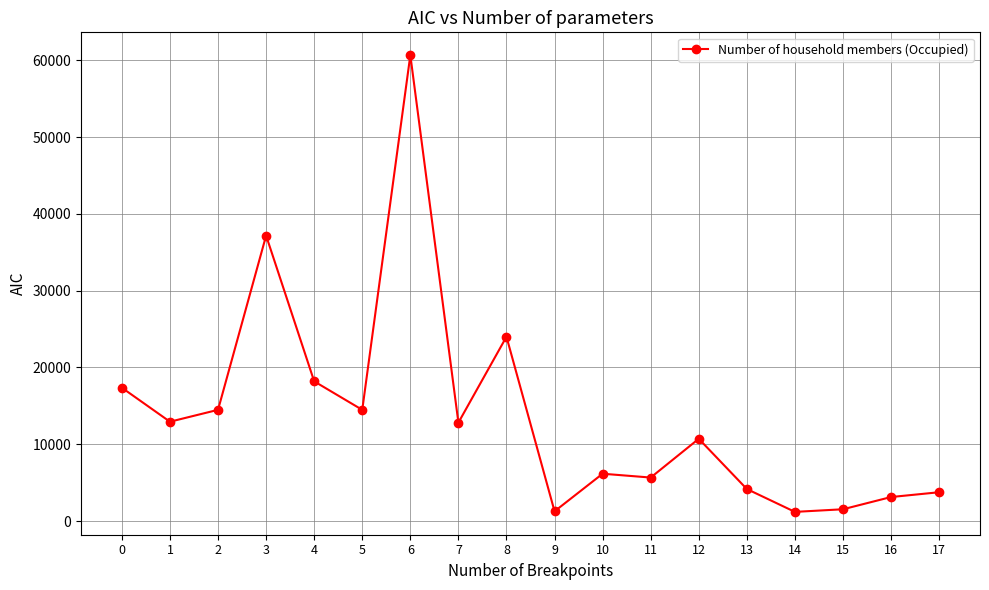

What is the average value?

13872